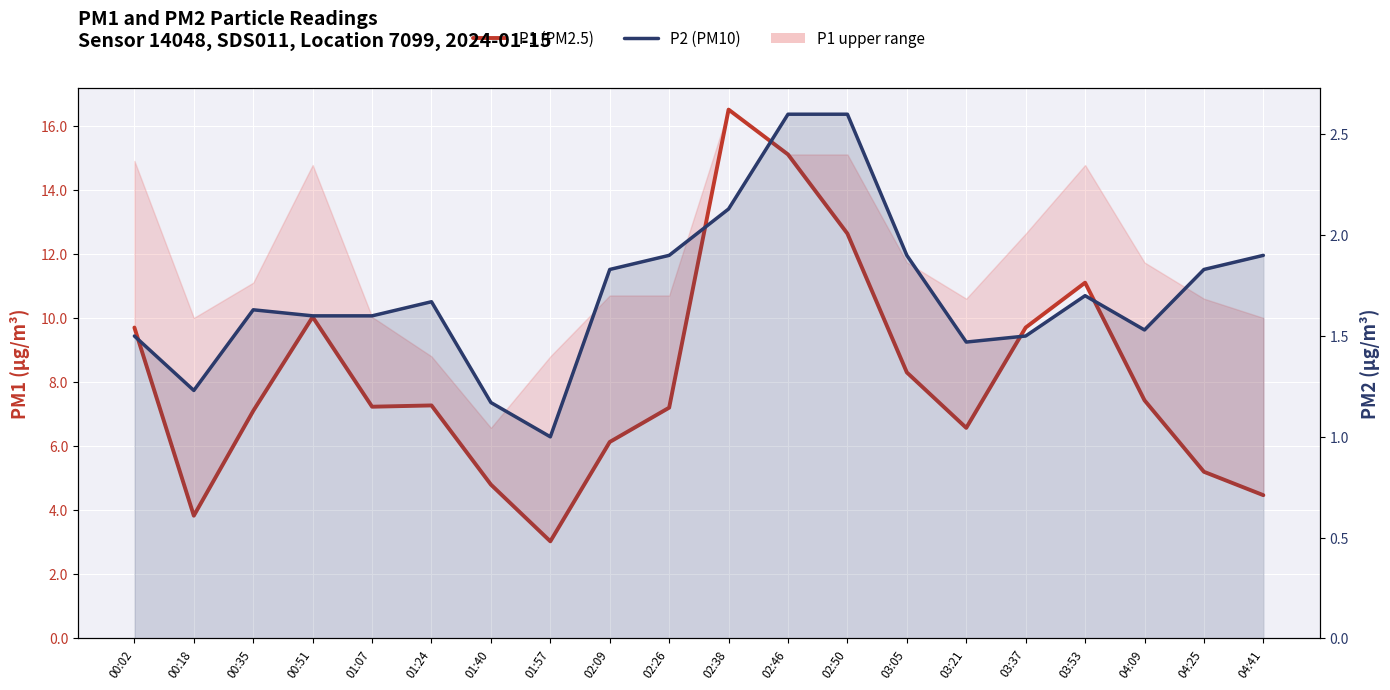

Which series has the largest total across all categories?

P1 (PM2.5)